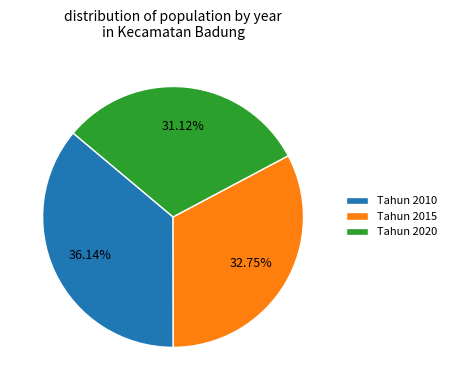

Is it true that Tahun 2010 is 1% of the pie?

False